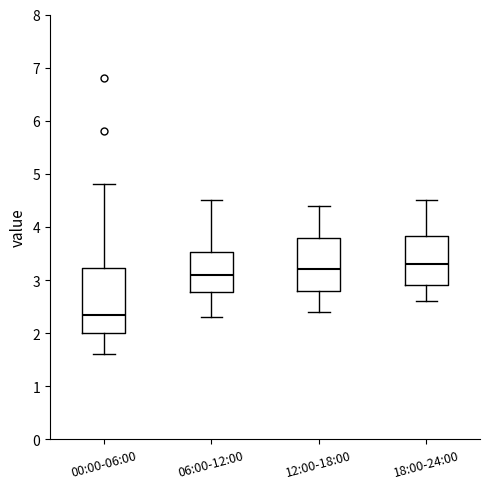

Where does the median line of the box for 06:00-12:00 sit on the y-axis? The values are not printed on the chart, so give them approximately, as read against the axis.

3.1